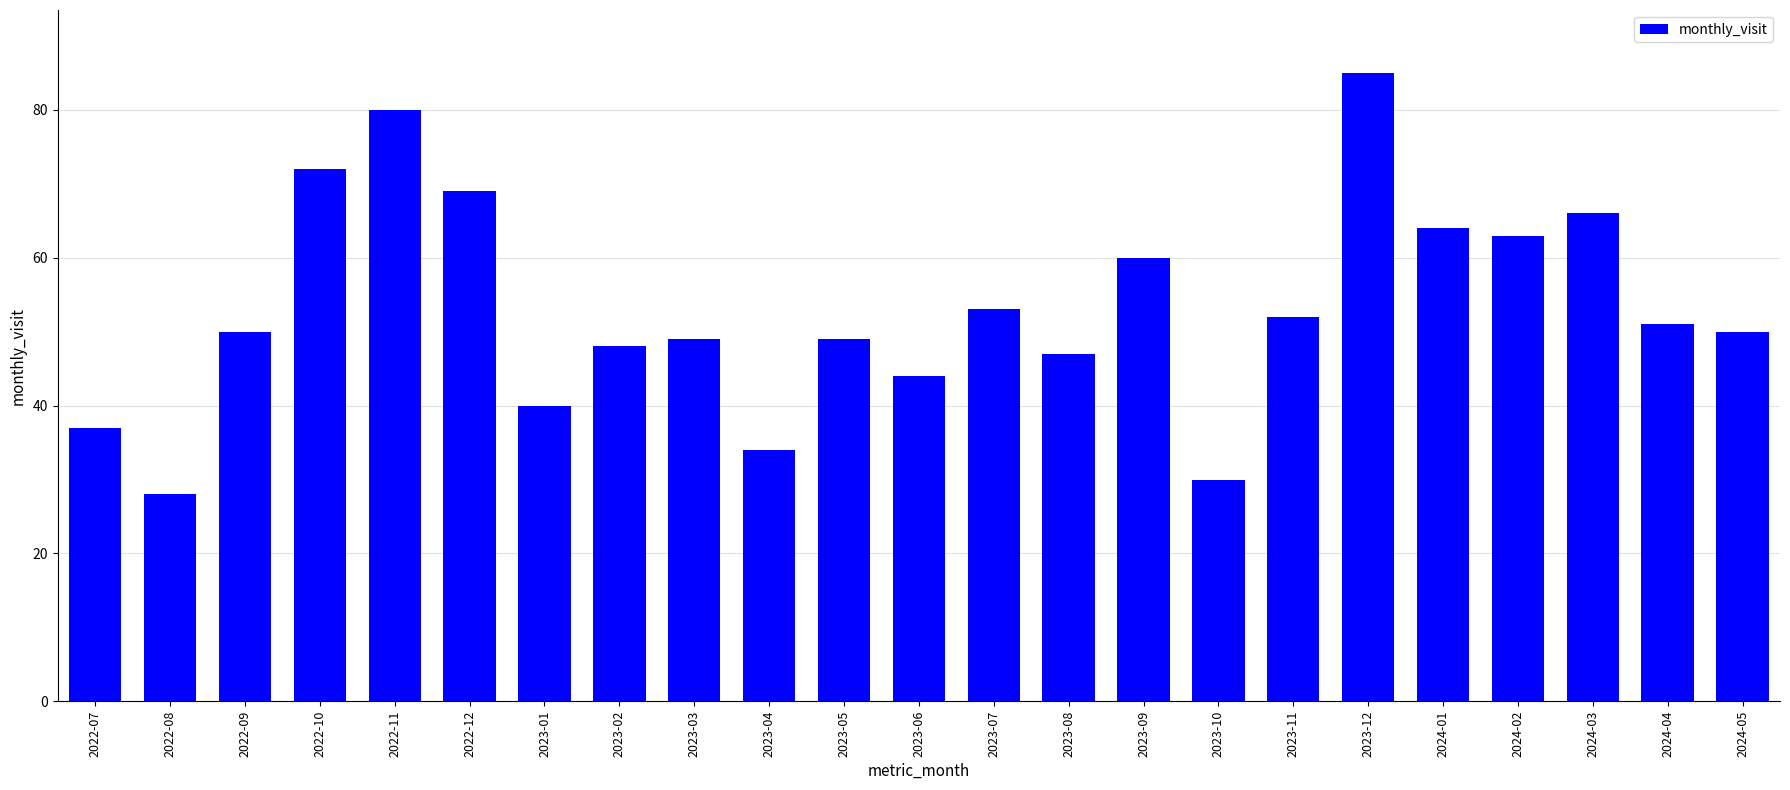

What is the ratio of the value at 2024-05 to the value at 2023-05?

1.0